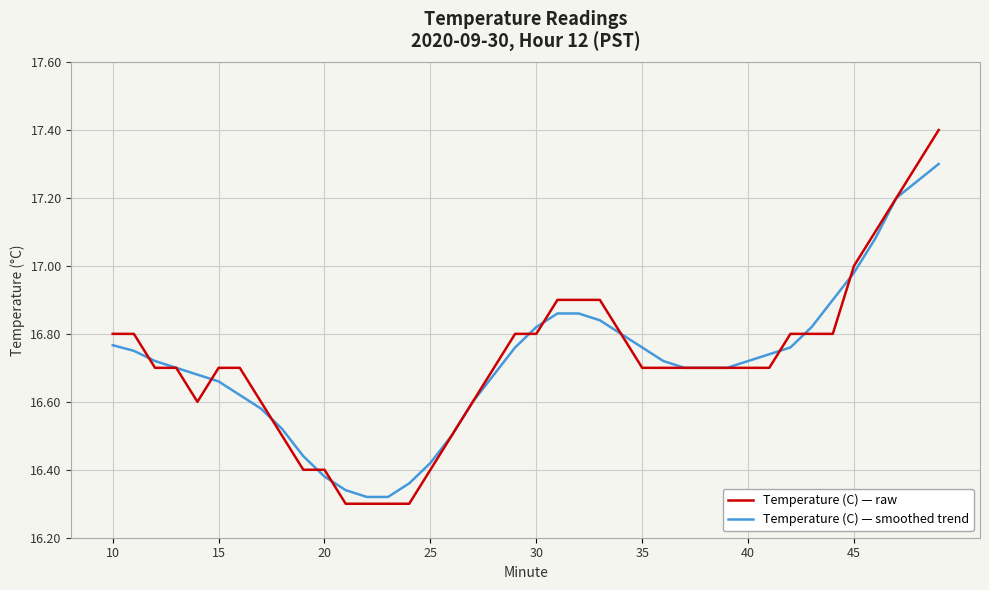

List the series in order of their peak value, highest first.

Temperature (C) — raw, Temperature (C) — smoothed trend